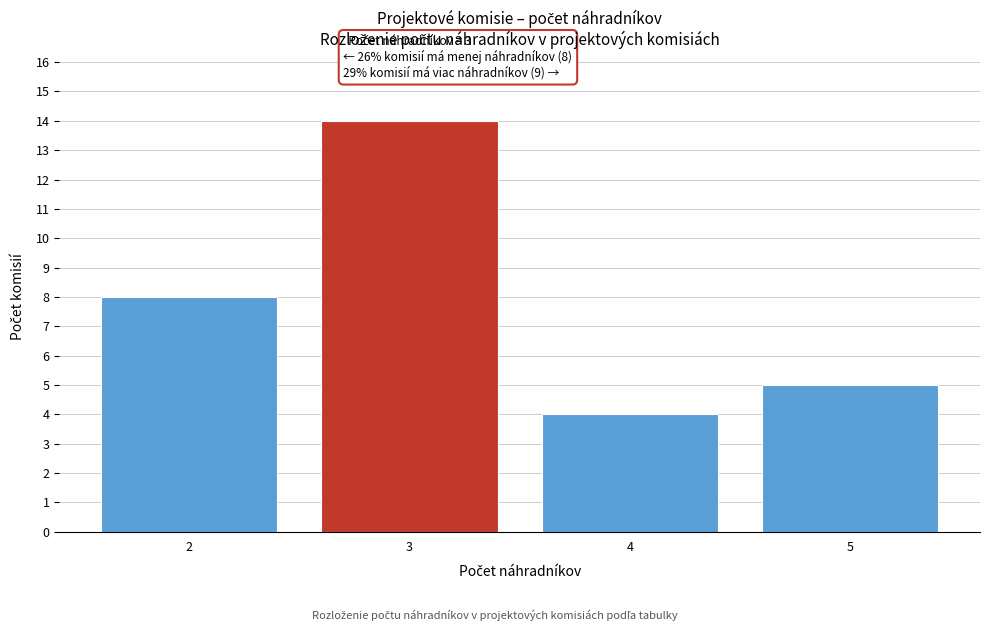

Reading left to right, extract all data points from this chart.

8	14	4	5